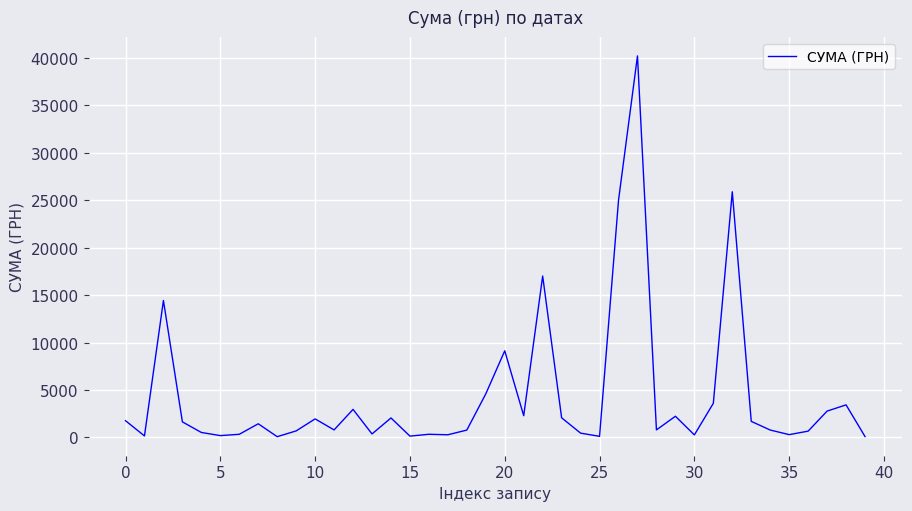

How many lines are shown in the chart?

1